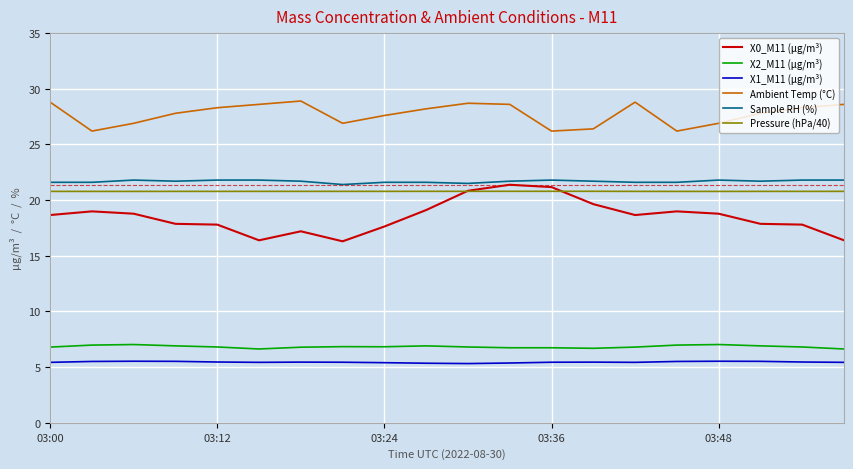

True or false: Pressure (hPa/40) and X1_M11 (μg/m³) intersect in this chart.

False